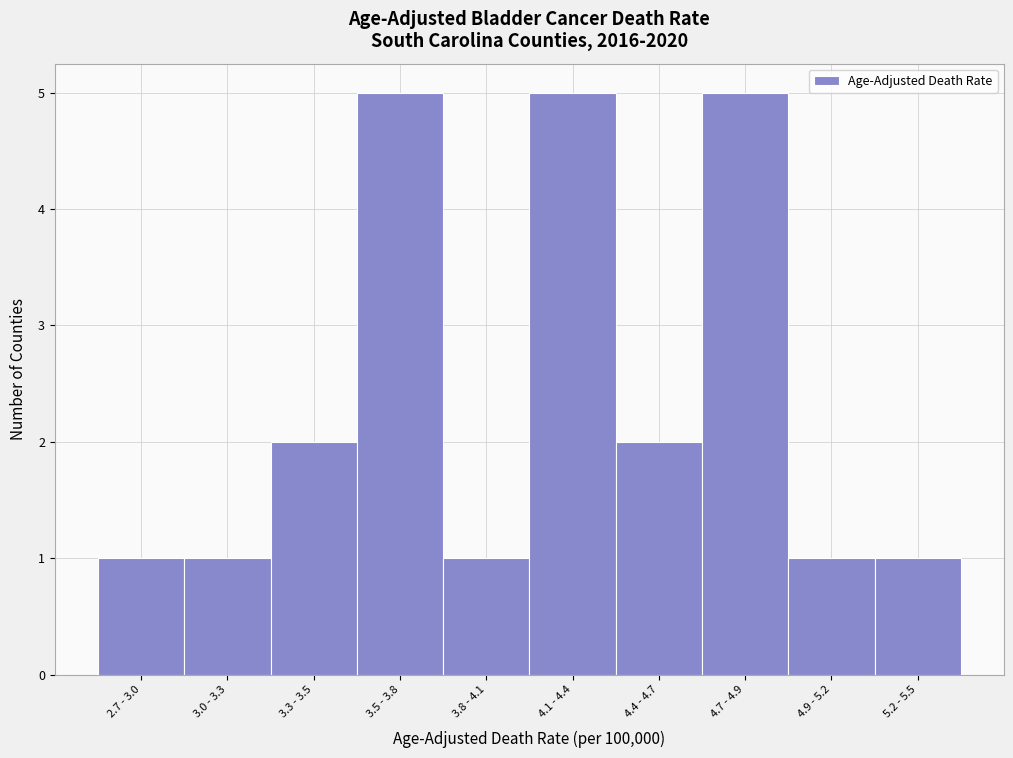

Reading left to right, what are all the values shown in this chart?

1	1	2	5	1	5	2	5	1	1